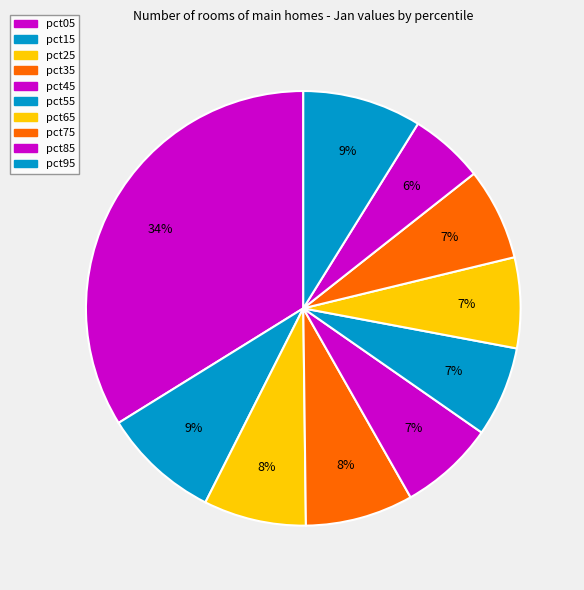

What percentage do pct45 and pct35 together represent?

15.1%